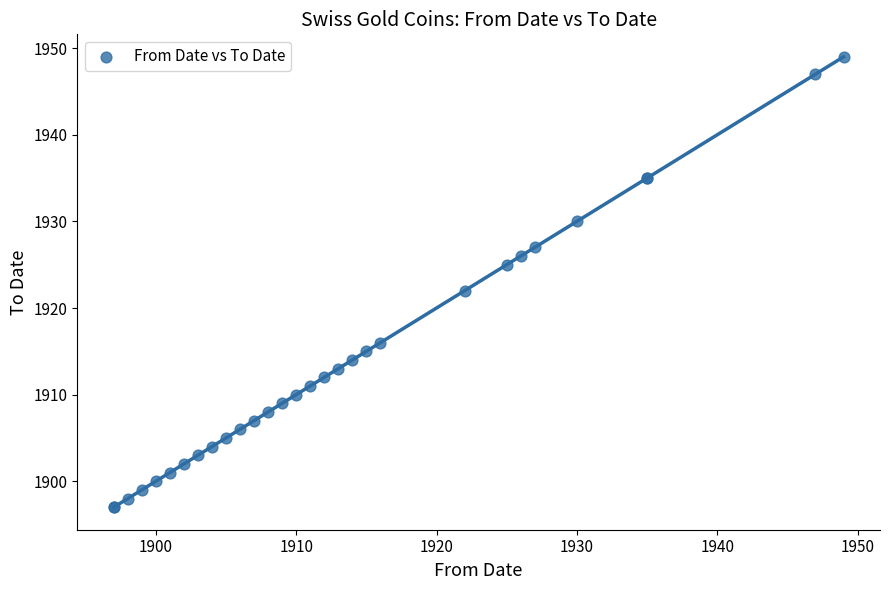

What Y value in the scatter plot is closest to 1923?

1922